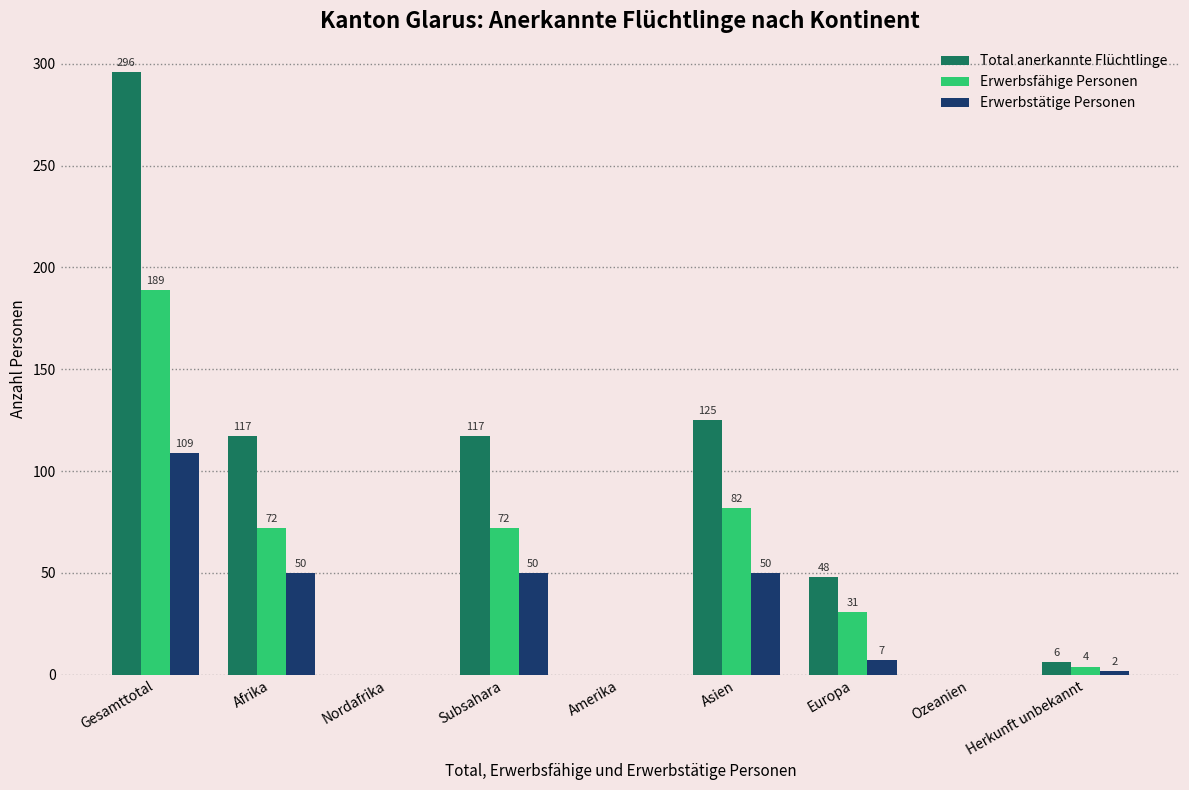

At which label does Erwerbsfähige Personen first exceed 31?

Gesamttotal